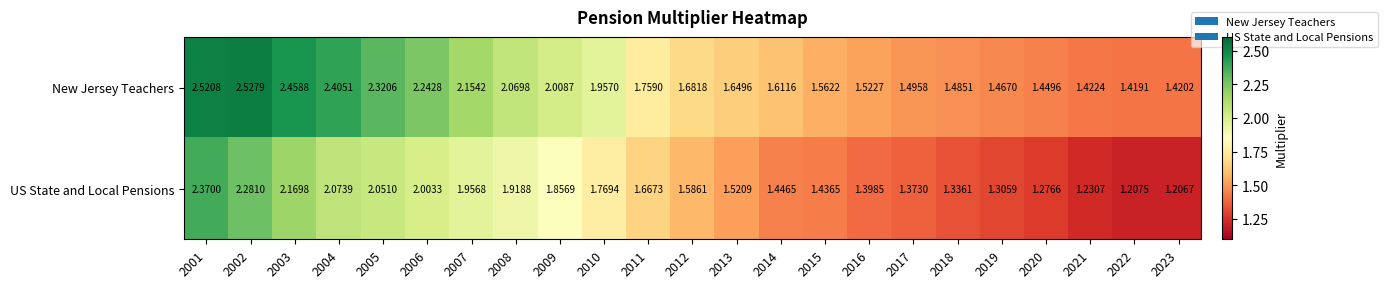

At 2007, list the series in order from smallest to largest.

US State and Local Pensions, New Jersey Teachers